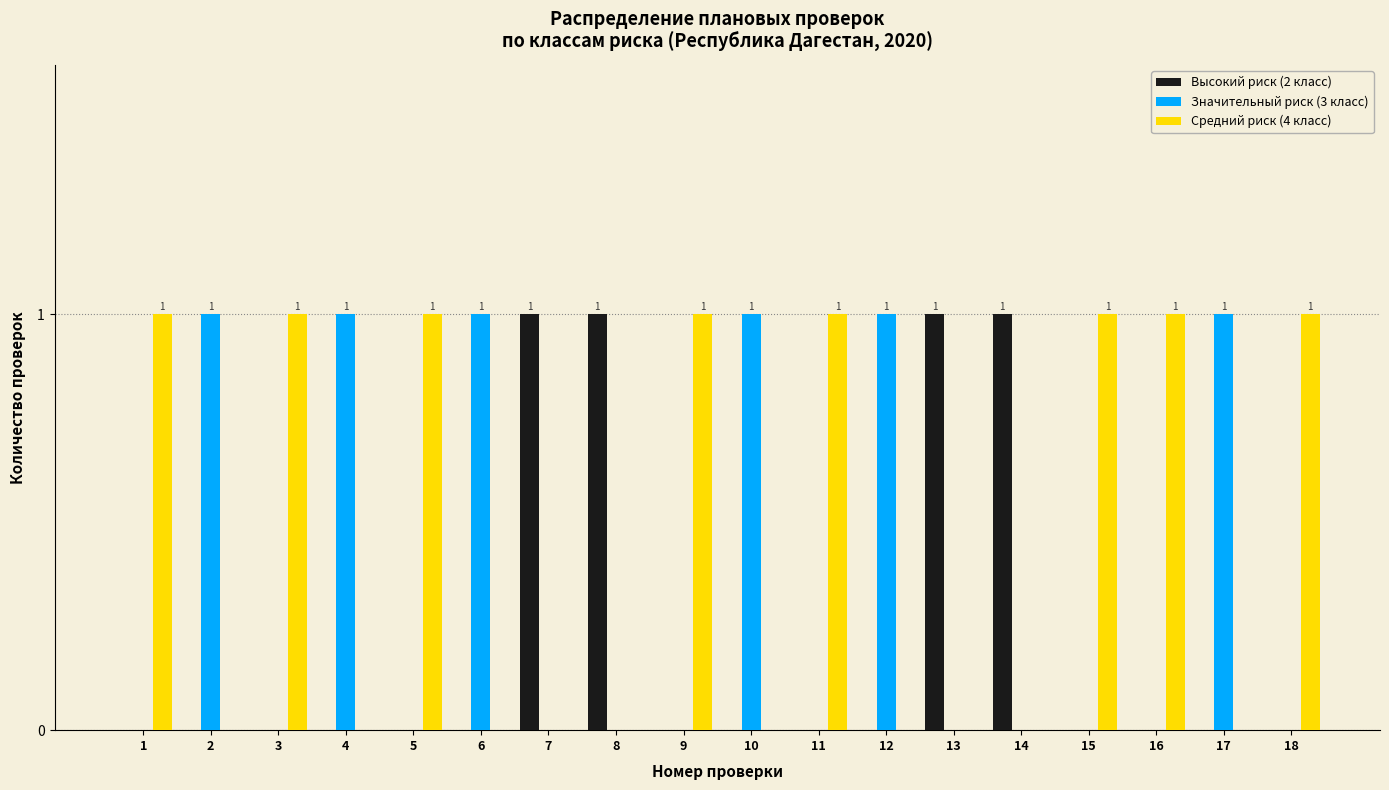

Reading left to right, what are all the values shown in this chart?

Высокий риск (2 класс): 1=0	2=0	3=0	4=0	5=0	6=0	7=1	8=1	9=0	10=0	11=0	12=0	13=1	14=1	15=0	16=0	17=0	18=0
Значительный риск (3 класс): 1=0	2=1	3=0	4=1	5=0	6=1	7=0	8=0	9=0	10=1	11=0	12=1	13=0	14=0	15=0	16=0	17=1	18=0
Средний риск (4 класс): 1=1	2=0	3=1	4=0	5=1	6=0	7=0	8=0	9=1	10=0	11=1	12=0	13=0	14=0	15=1	16=1	17=0	18=1